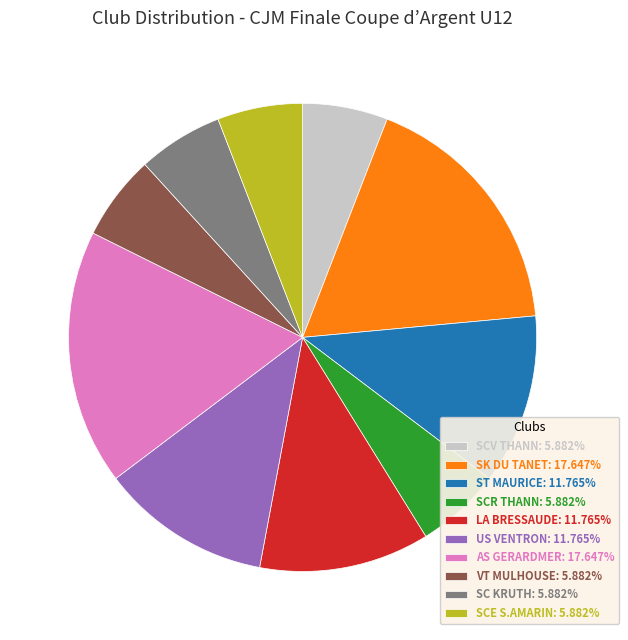

True or false: LA BRESSAUDE accounts for 12% of the total.

True